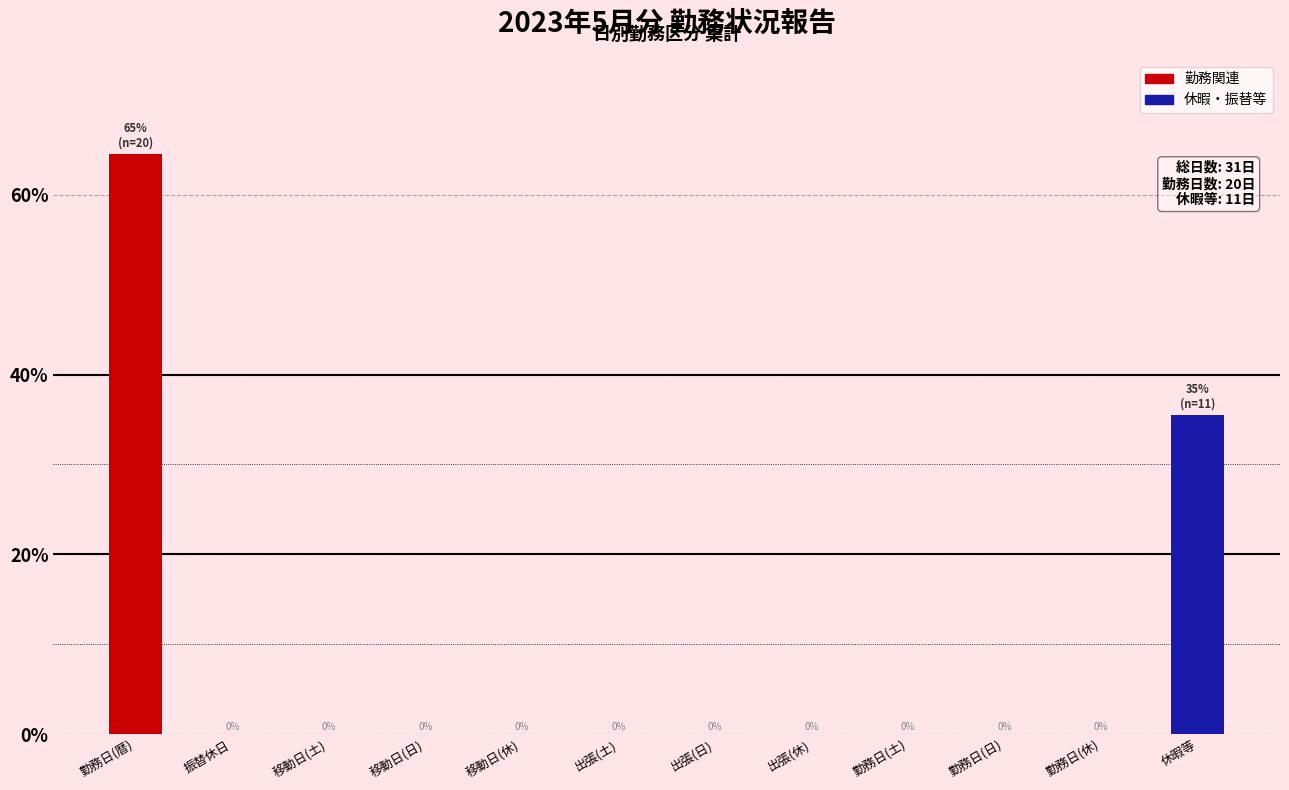

Between 勤務日(暦) and 勤務日(土), which is larger?

勤務日(暦)